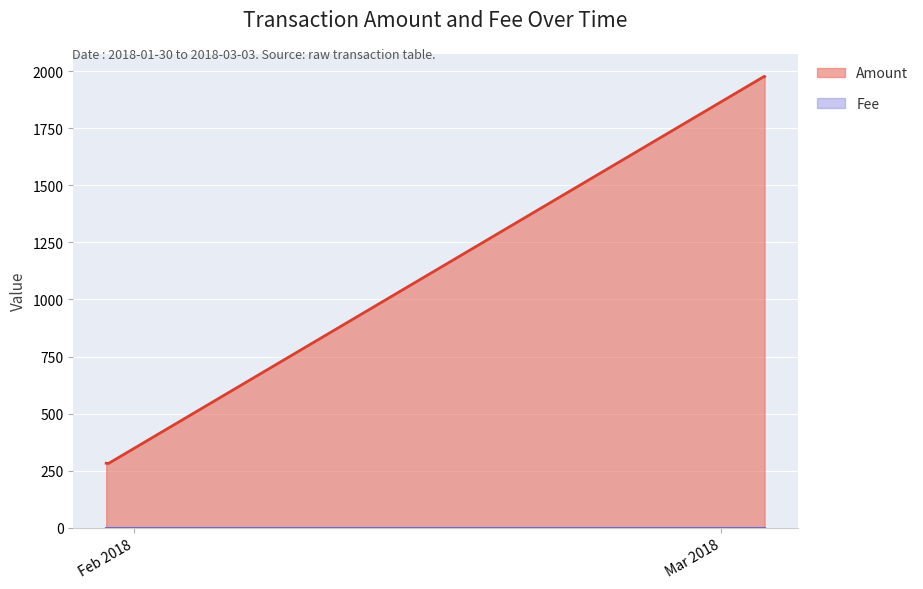

At how many categories does at least one series exceed 111?

4